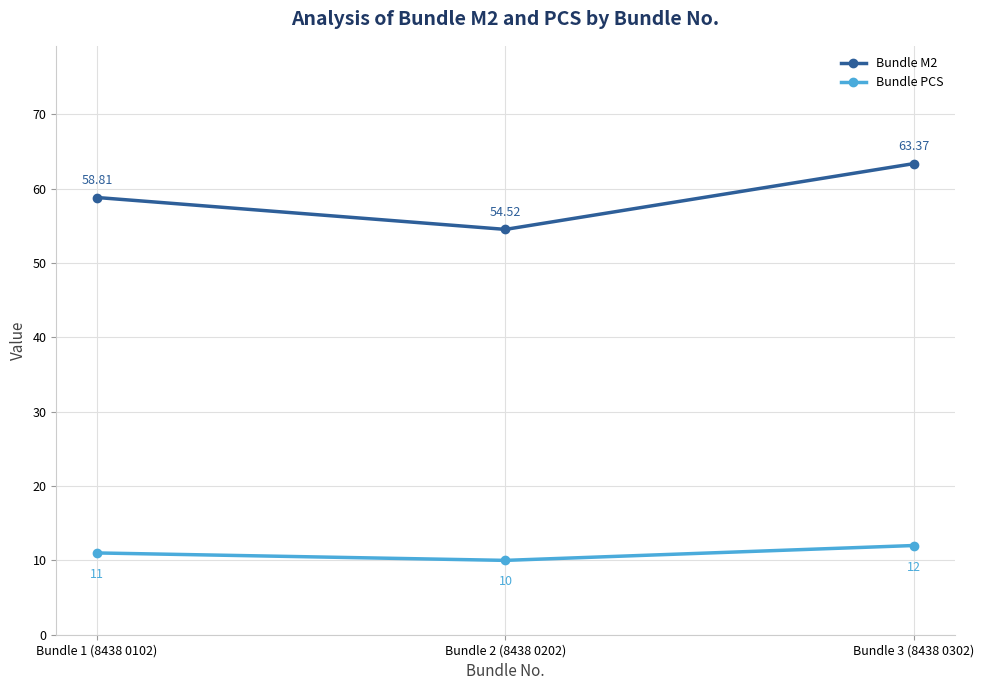

What is the maximum value shown in the chart?

63.4